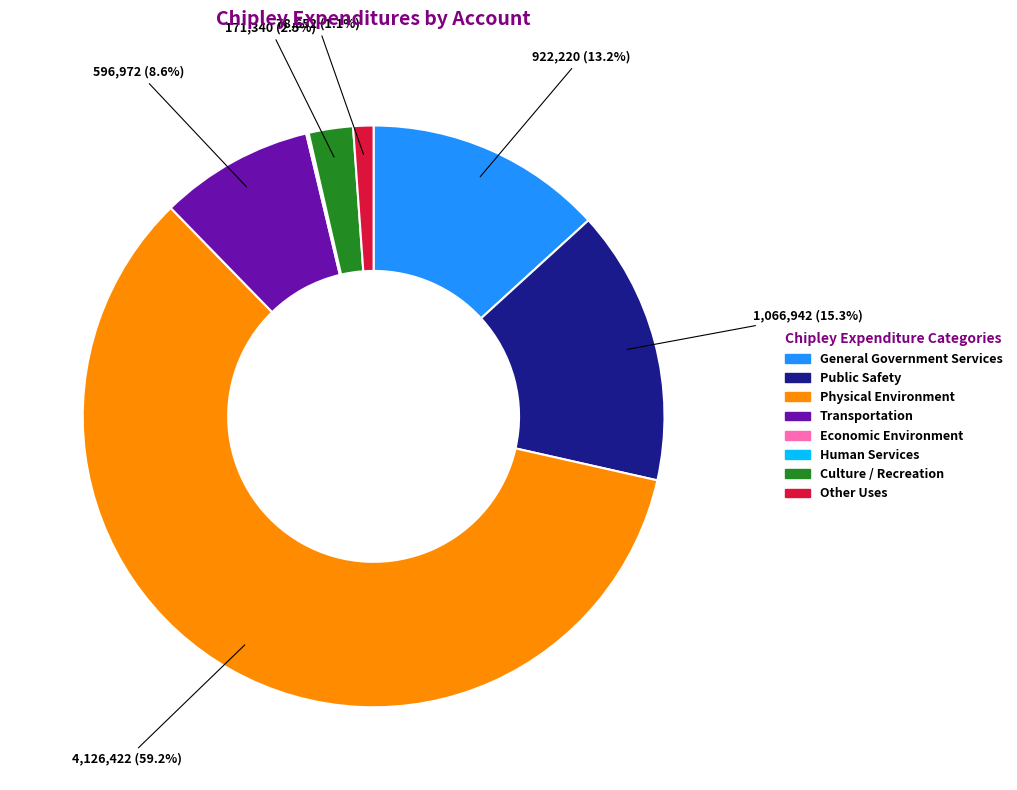

Does Physical Environment represent more than half of the total?

Yes